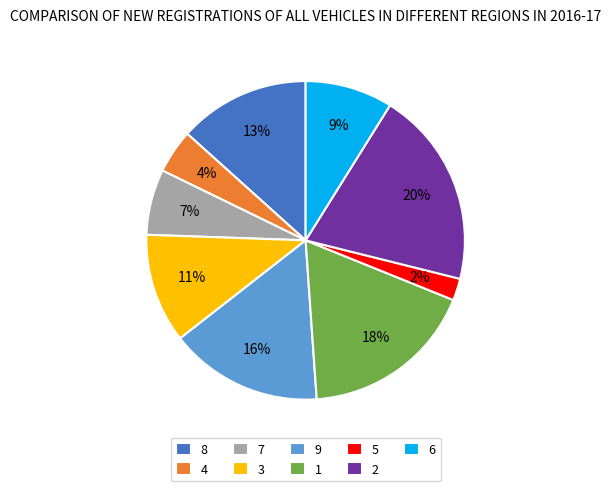

How many segments does this pie chart have?

9